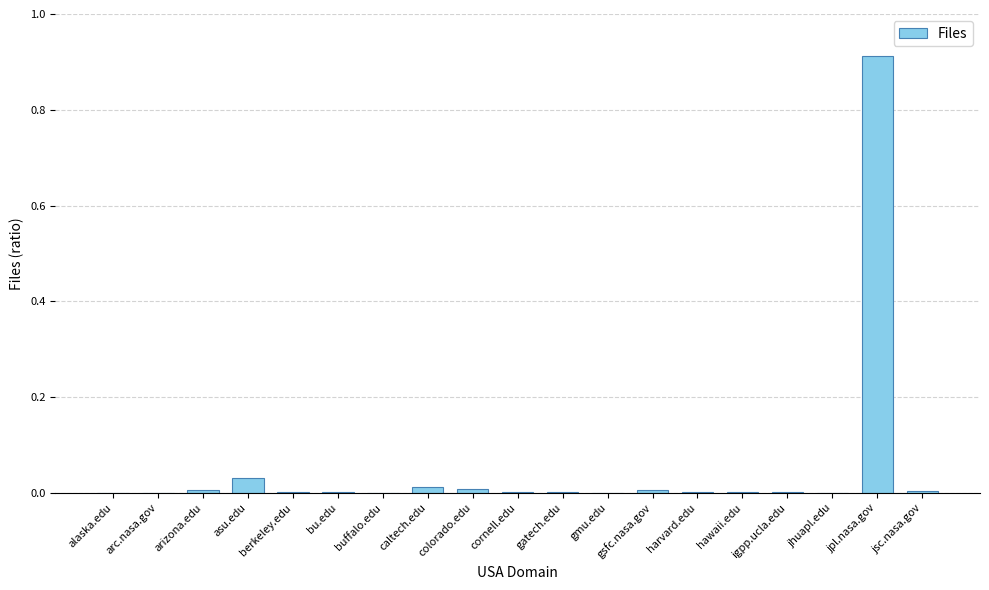

Which category has the highest value across all series?

jpl.nasa.gov